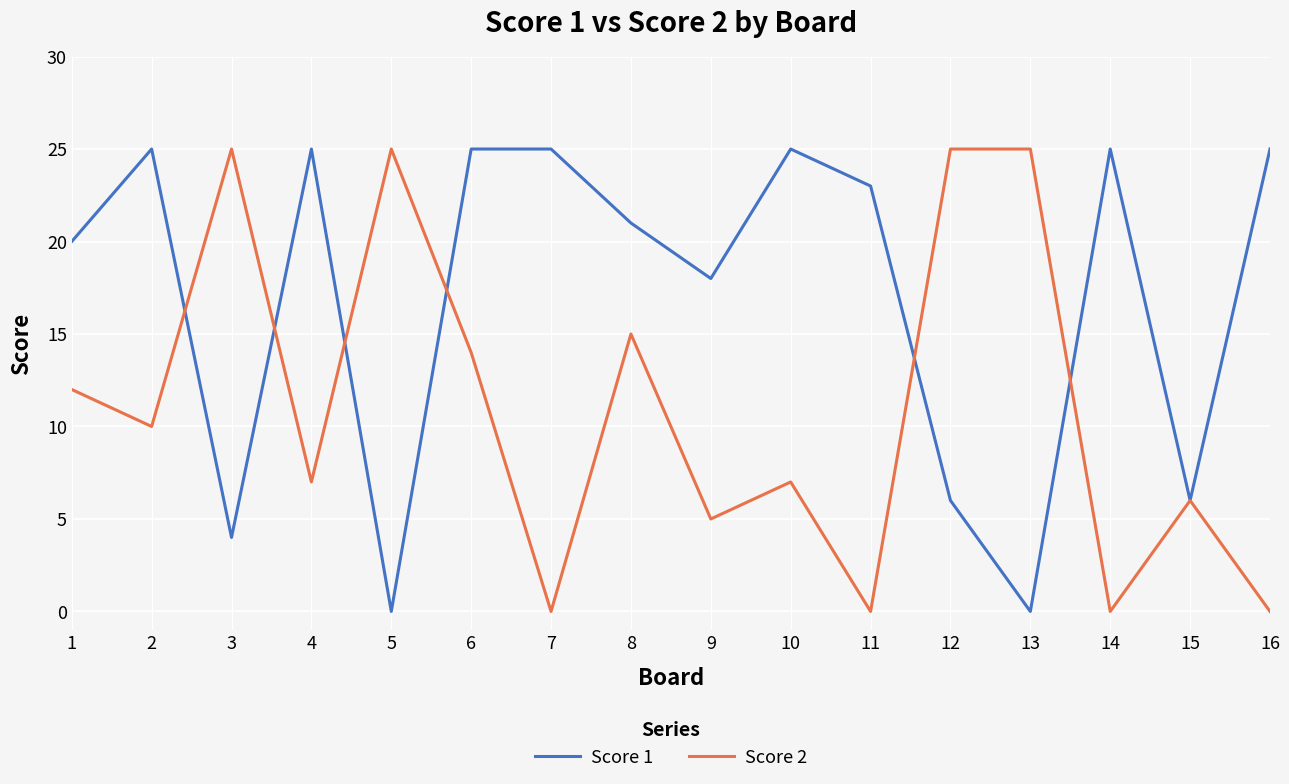

Rank the series by their average value, from highest to lowest.

Score 1, Score 2